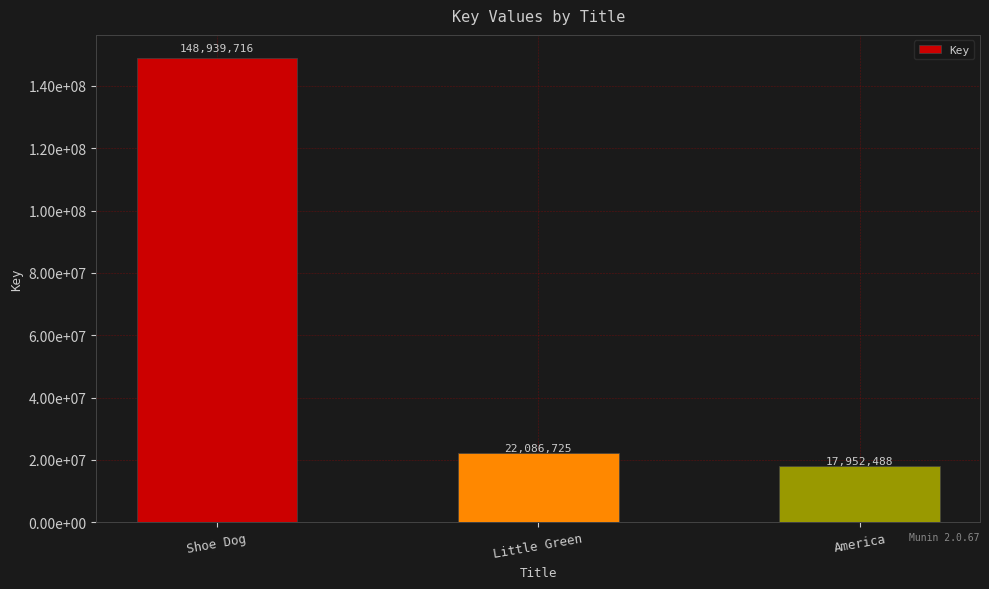

The chart shows a value of 34345987 at Little Green. True or false?

False